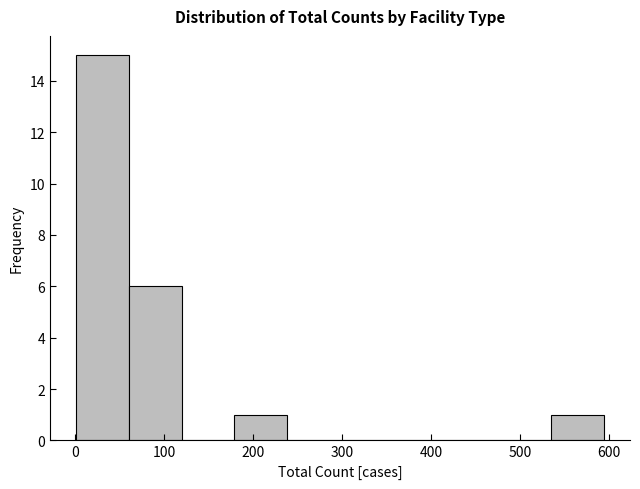

How tall is the bar that spans 180 to 240 on the x-axis? Neither the bar edges nor the heights are printed on the chart, so give them approximately, as read against the axes.

1